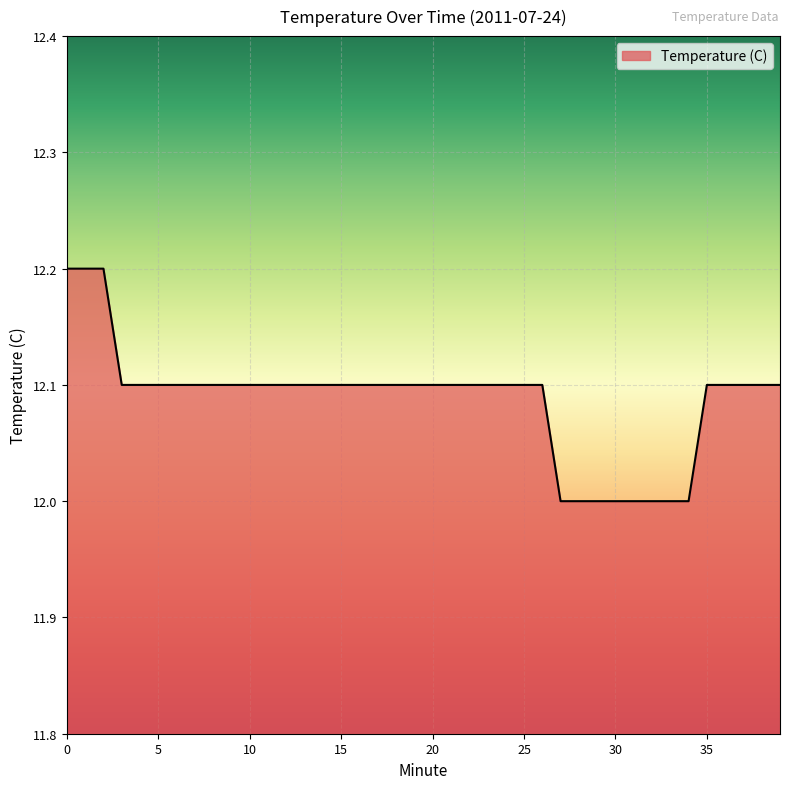

What is the smallest value displayed?

12.0